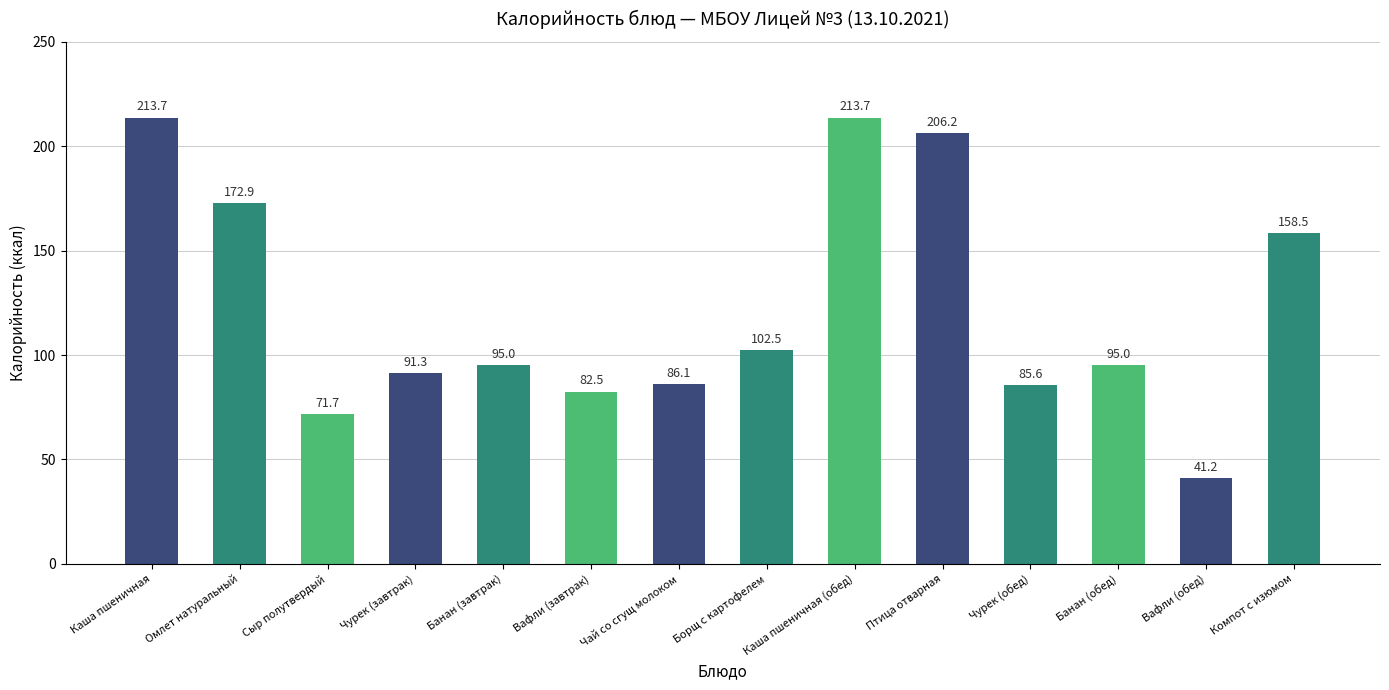

The chart shows a value of 206.2 at Птица отварная. True or false?

True